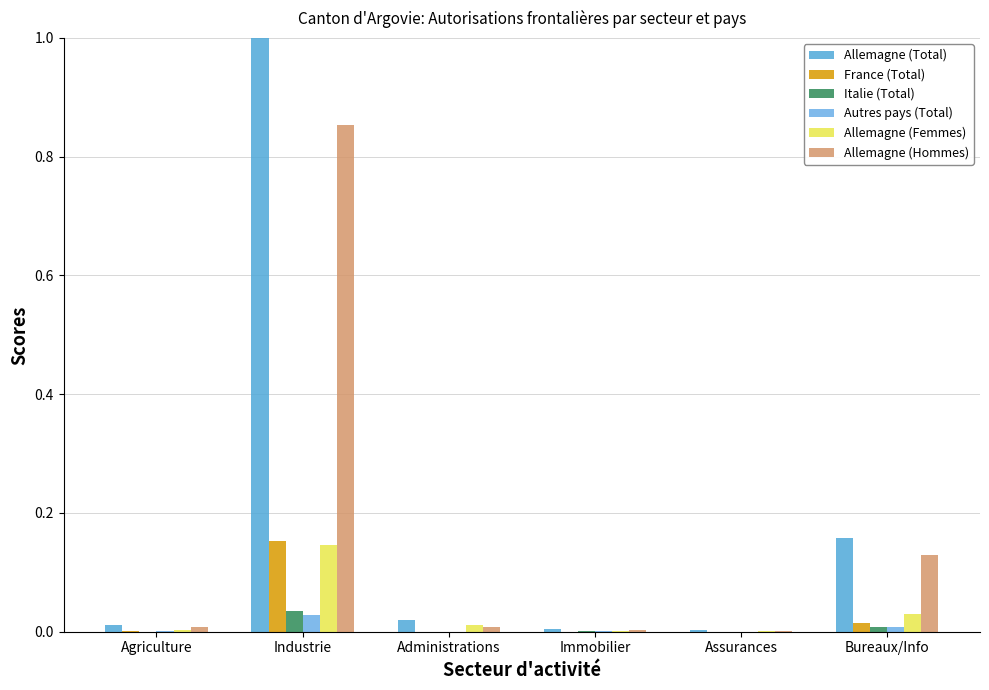

Count the number of data series in this chart.

6